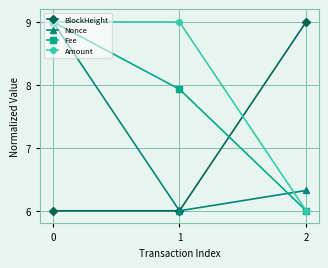

Reading left to right, transcribe all the data shown in this chart.

BlockHeight: 0=6.0	1=6.0	2=9.0
Nonce: 0=9.0	1=6.0	2=6.3
Fee: 0=9.0	1=7.9	2=6.0
Amount: 0=9.0	1=9.0	2=6.0